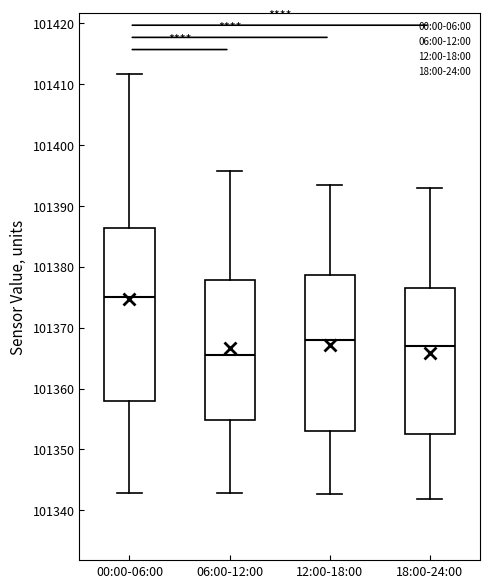

Where does the upper whisker of the box for 18:00-24:00 end on the y-axis? The values are not printed on the chart, so give them approximately, as read against the axis.

101393